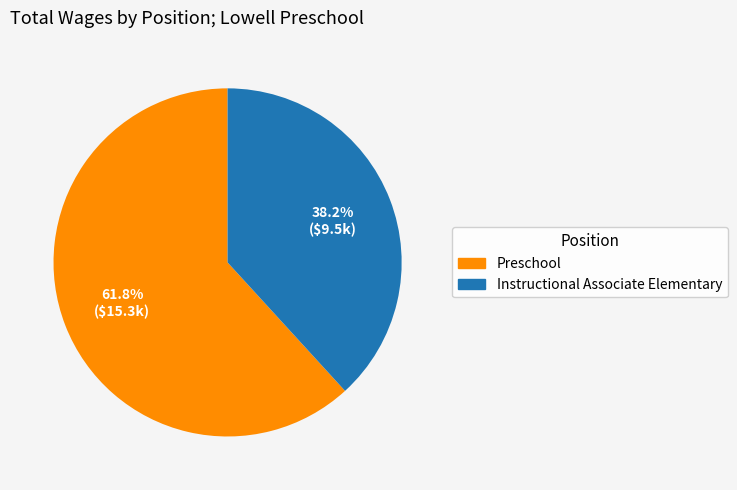

True or false: Instructional Associate Elementary accounts for 38% of the total.

True